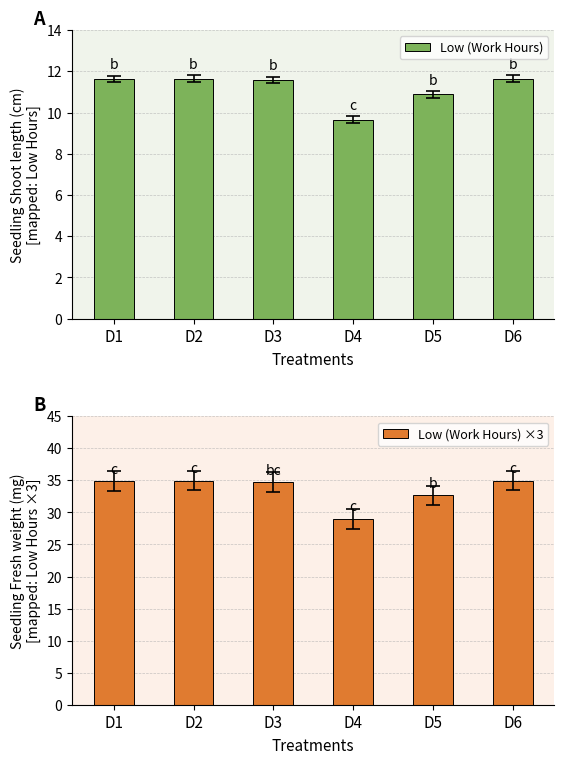

The value of Low (Work Hours) ×3 at D6 is 35.0. True or false?

True